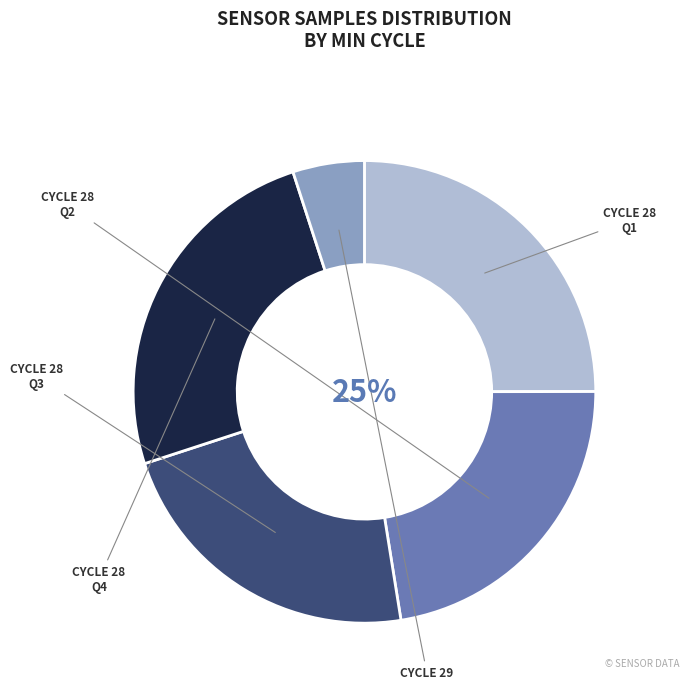

Approximately how many times larger is the value at 28 compared to 28?

1.0